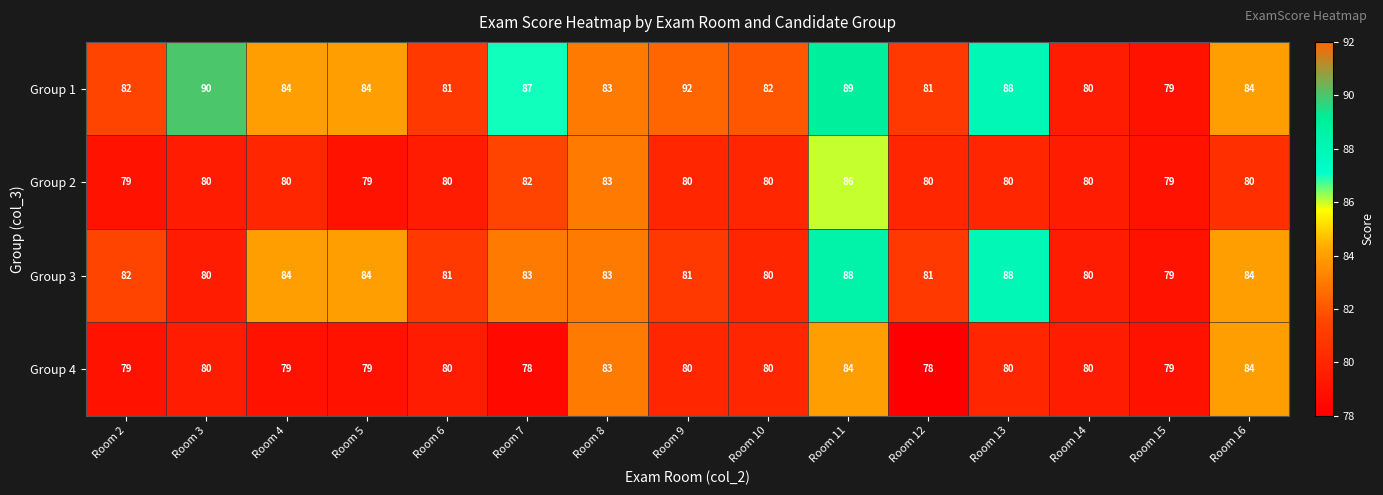

What is the sum of the Group 1 values at Room 12 and Room 13?

169